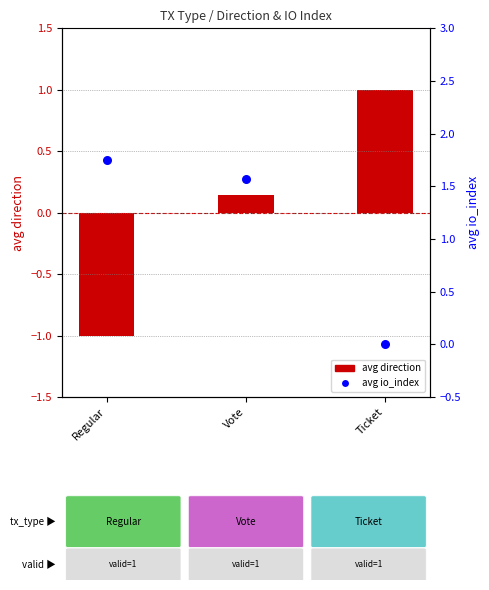

Is the value of avg direction at Ticket greater than the value of avg io_index at Regular?

No